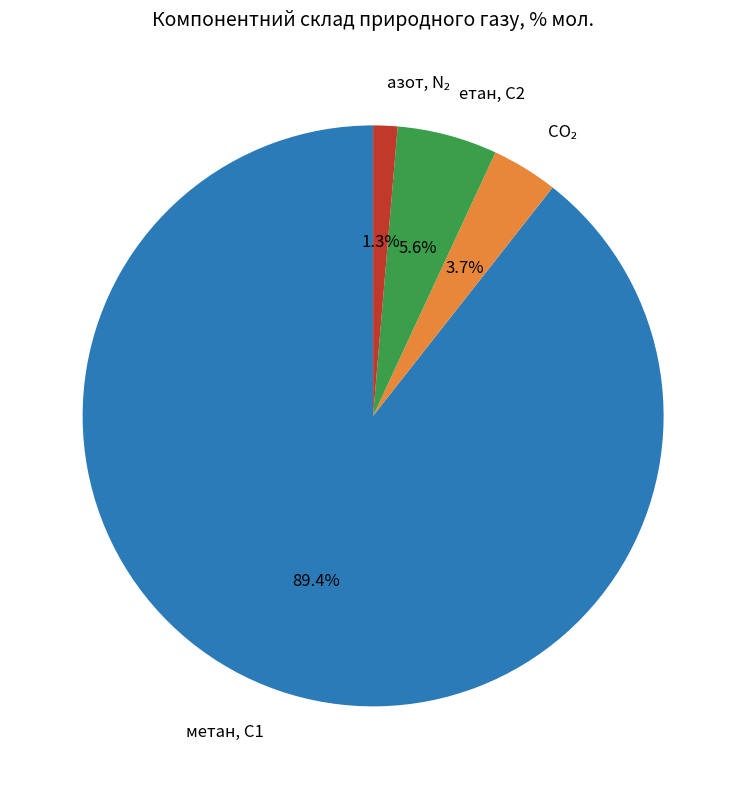

The метан, С1 slice represents 13% of the pie. True or false?

False